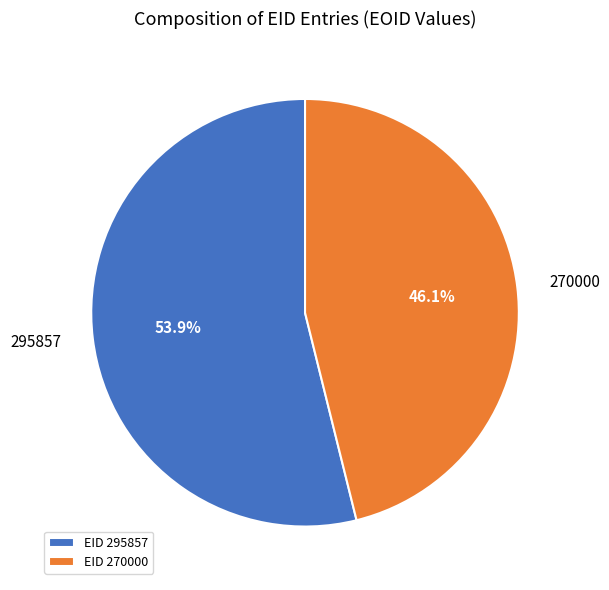

What is the smallest slice in the pie chart?

270000